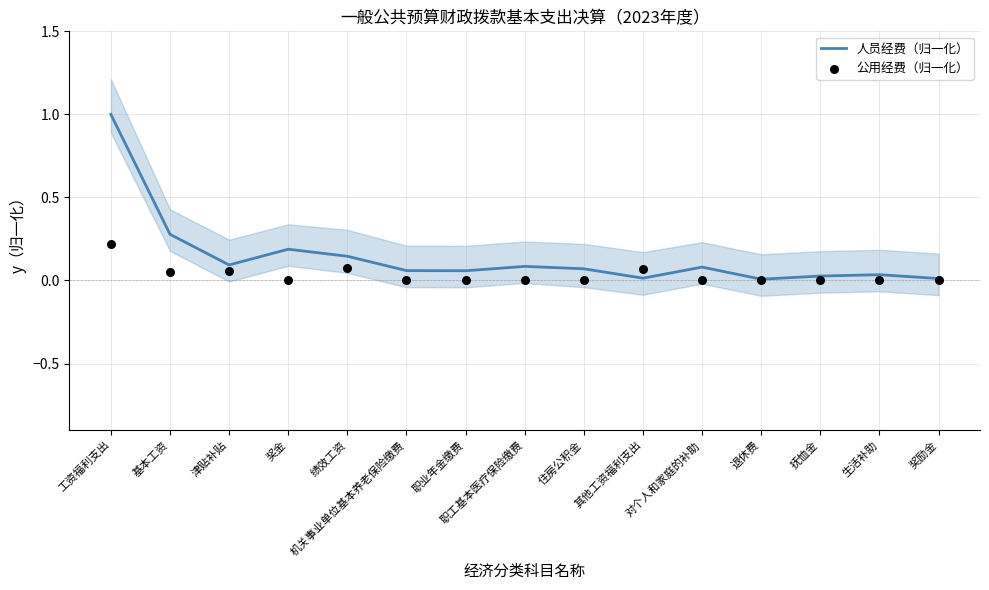

Is the value of 公用经费（归一化） at 生活补助 greater than the value of 人员经费（归一化） at 津贴补贴?

No